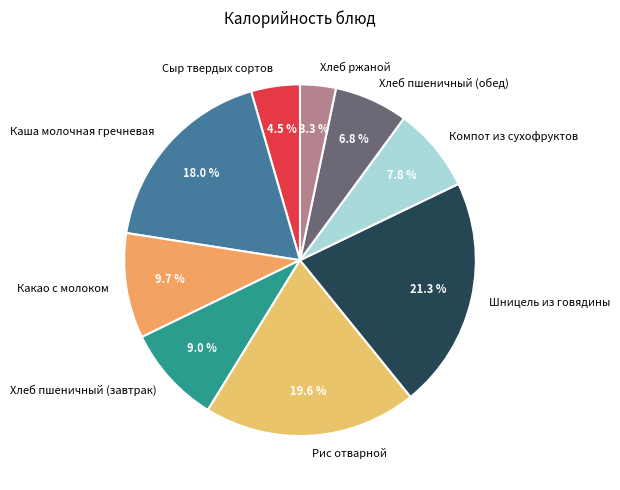

True or false: Хлеб пшеничный (обед) accounts for 19% of the total.

False